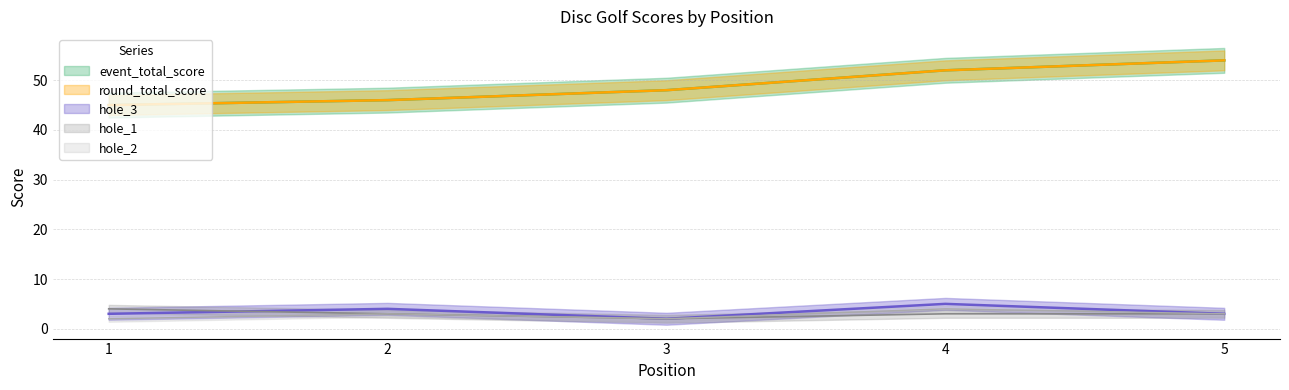

At which category is the sum across all series the highest?

5